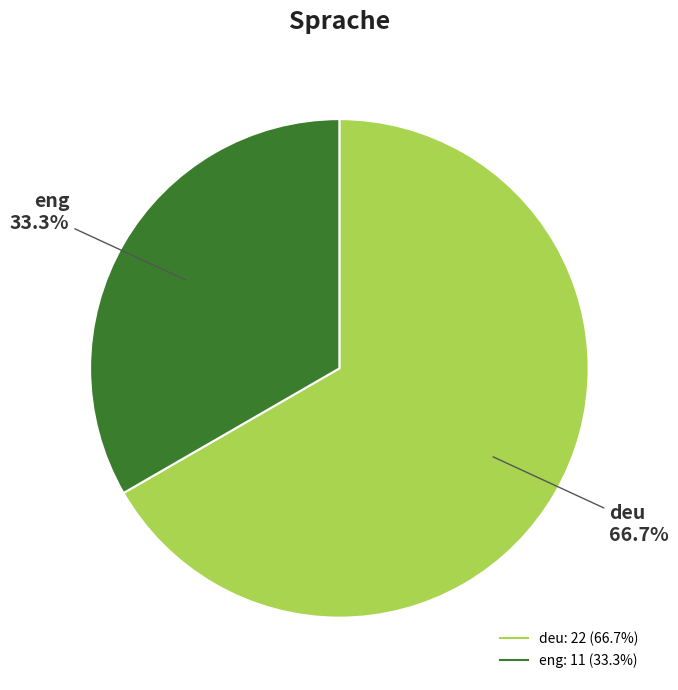

Combined, do deu and eng account for over 50%?

Yes